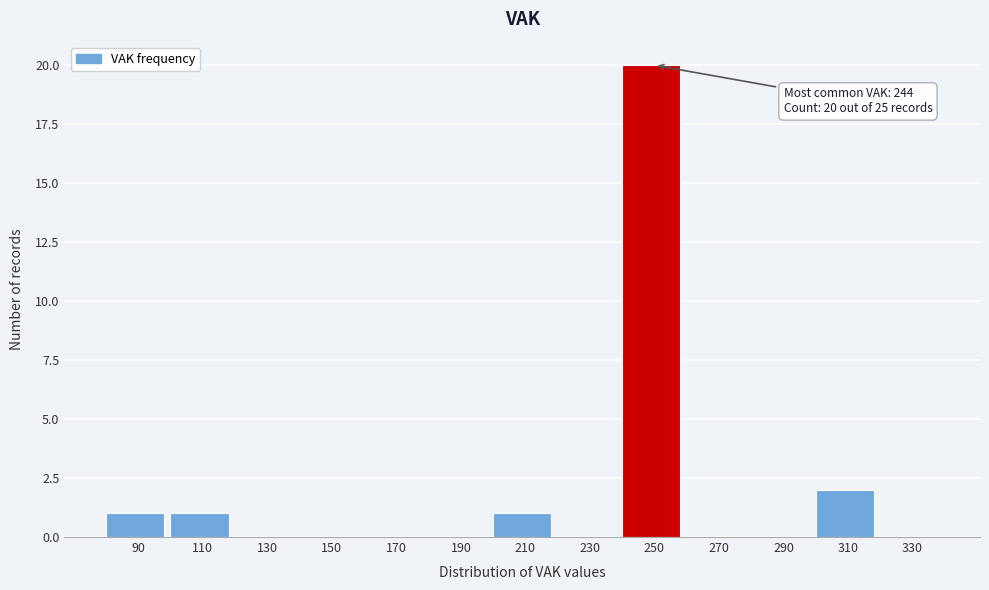

Which range on the x-axis has the tallest bar?

240 to 260